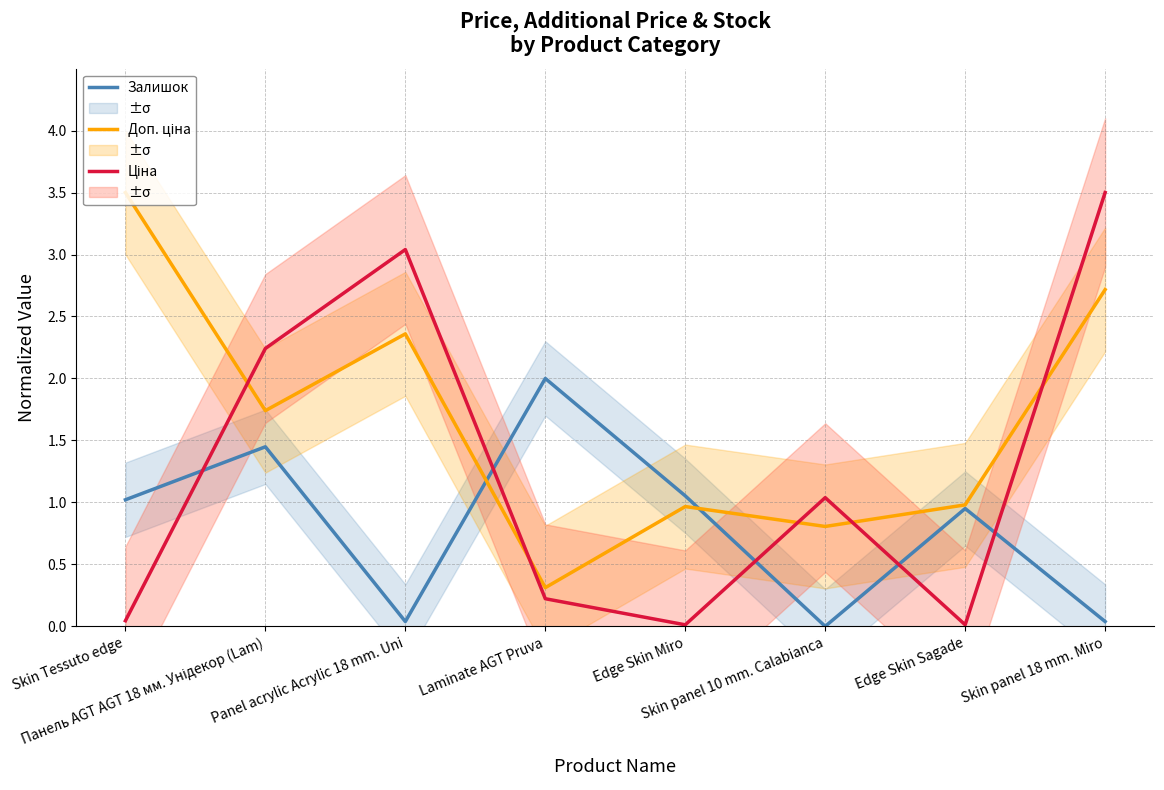

How many data points in Ціна are less than 1?

4